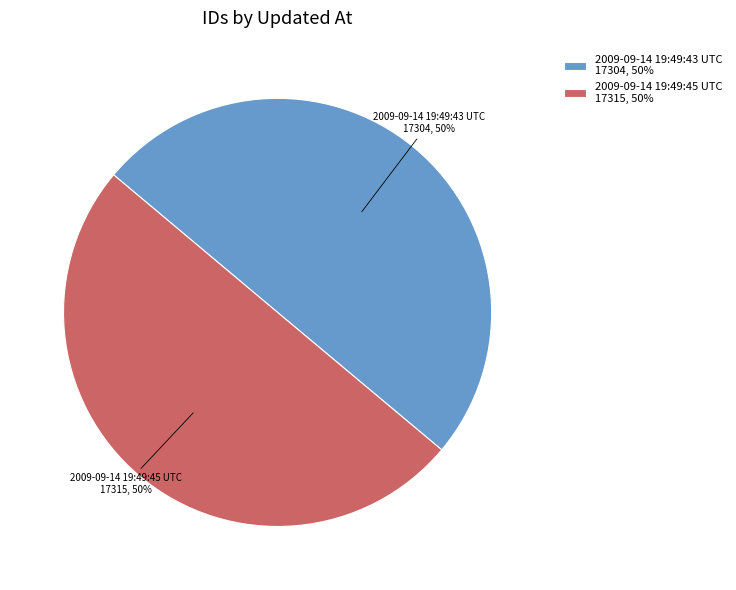

The 2009-09-14 19:49:45 UTC 17315, 50% slice represents 41% of the pie. True or false?

False